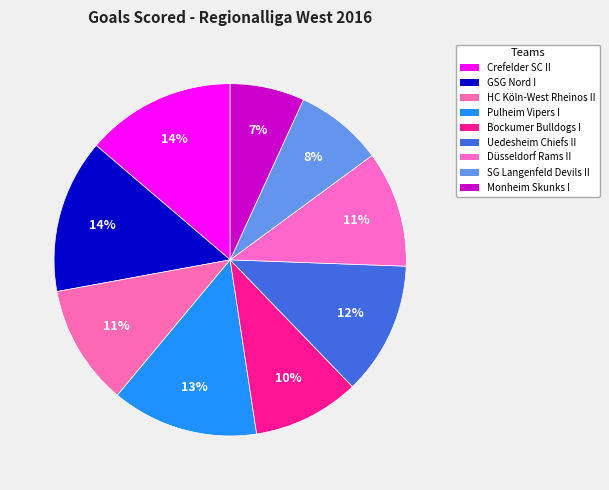

Does Düsseldorf Rams II account for over 50% of the chart?

No